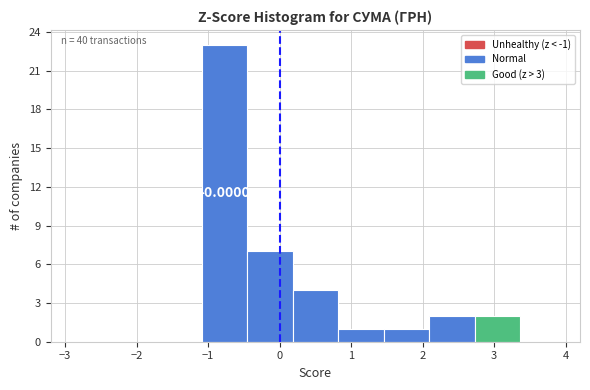

Which range on the x-axis has the tallest bar?

-1.1 to -0.5